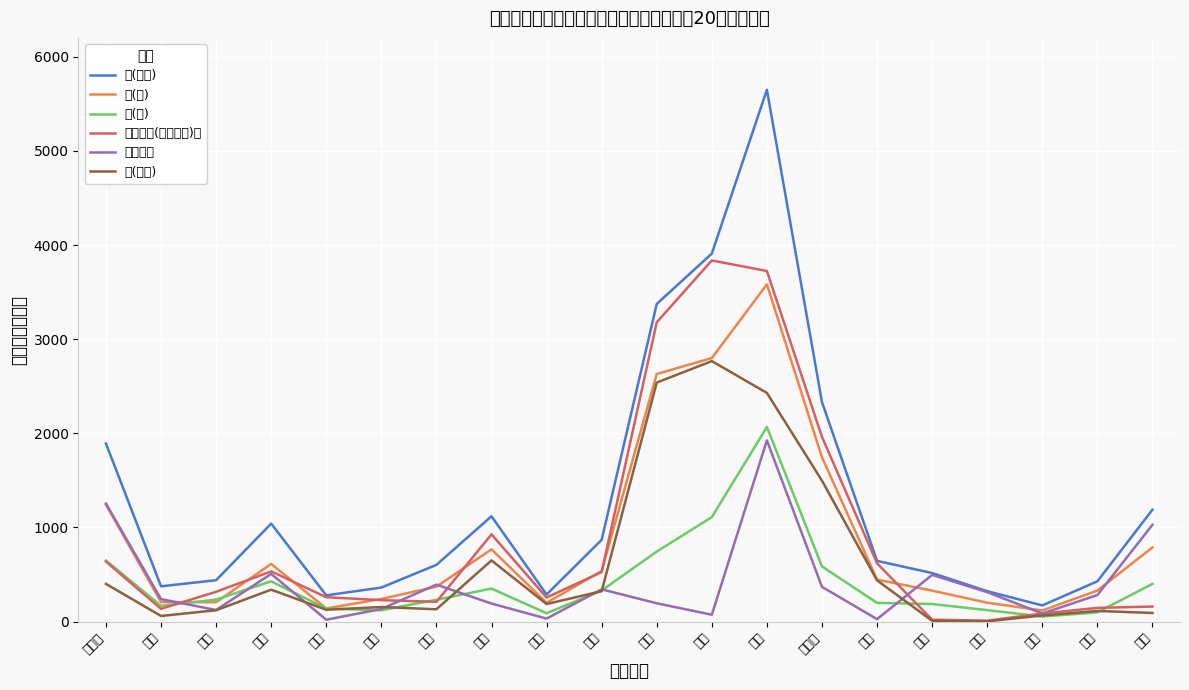

True or false: 専修学校(一般課程)等 and 男(専修) cross at least once.

False